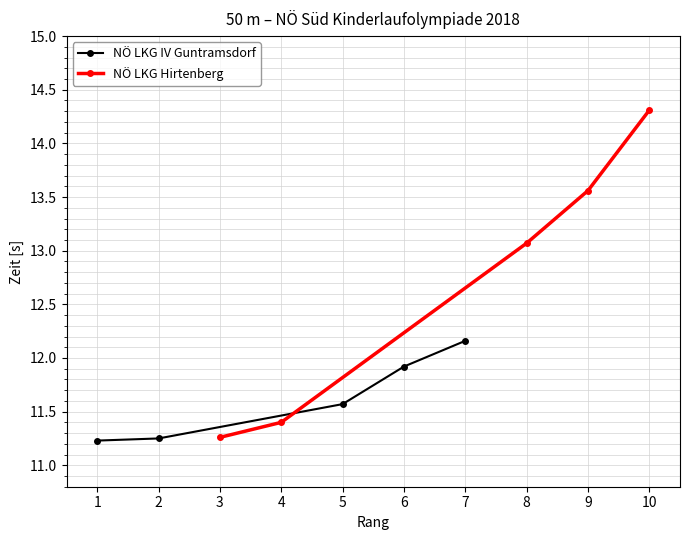

What is the value of the NÖ LKG IV Guntramsdorf point at the 4th from the left?

11.9